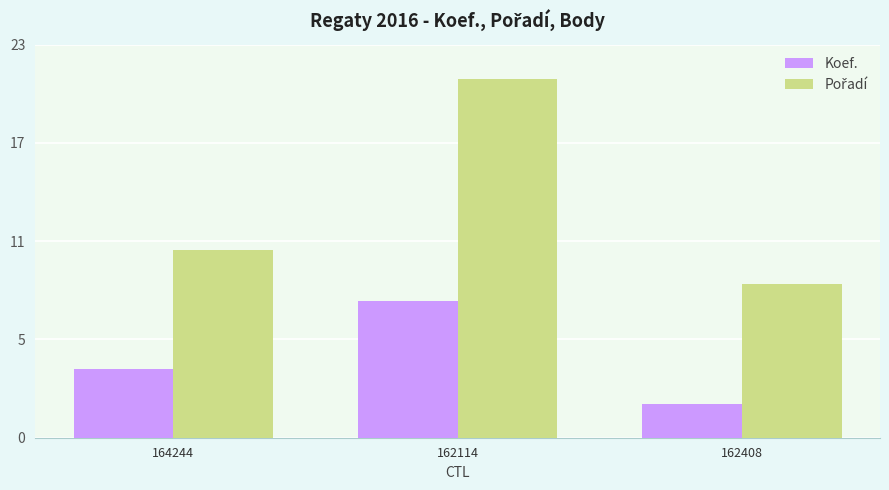

Rank the series by their maximum value, from highest to lowest.

Pořadí, Koef.